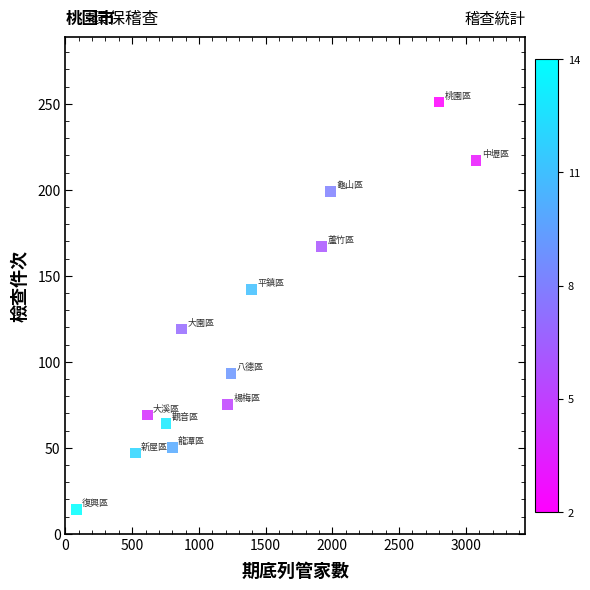

What is the range of X values (max minus min)?

2994